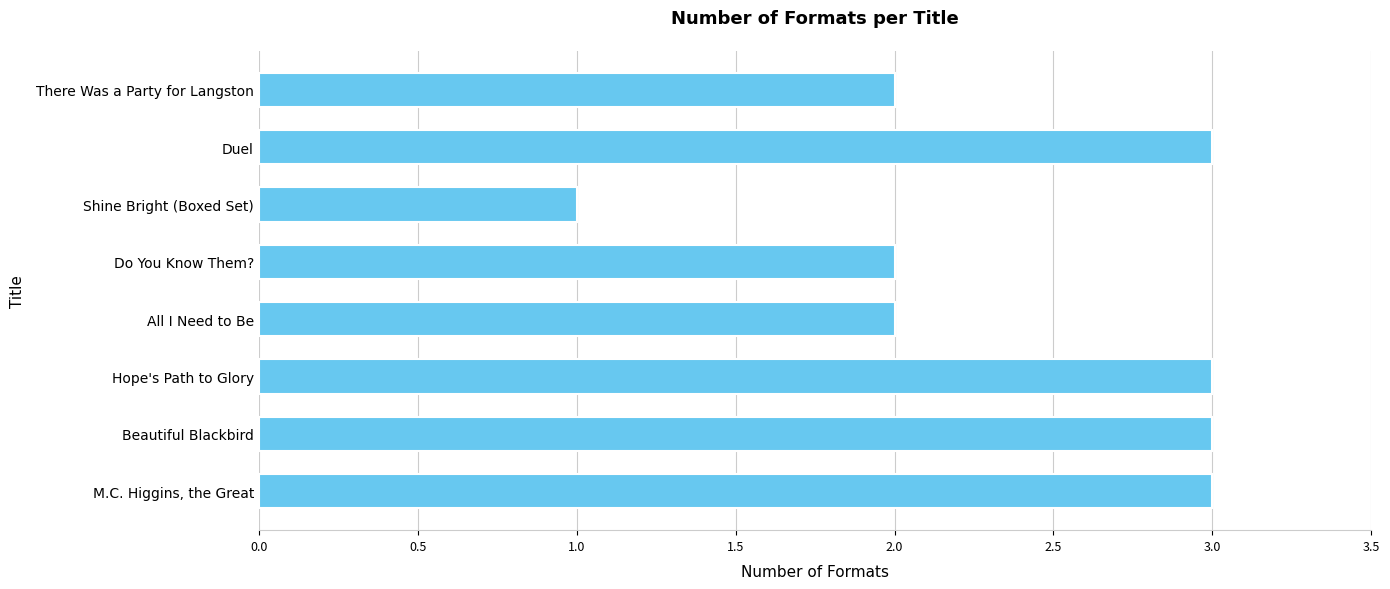

What is the maximum value shown in the chart?

3